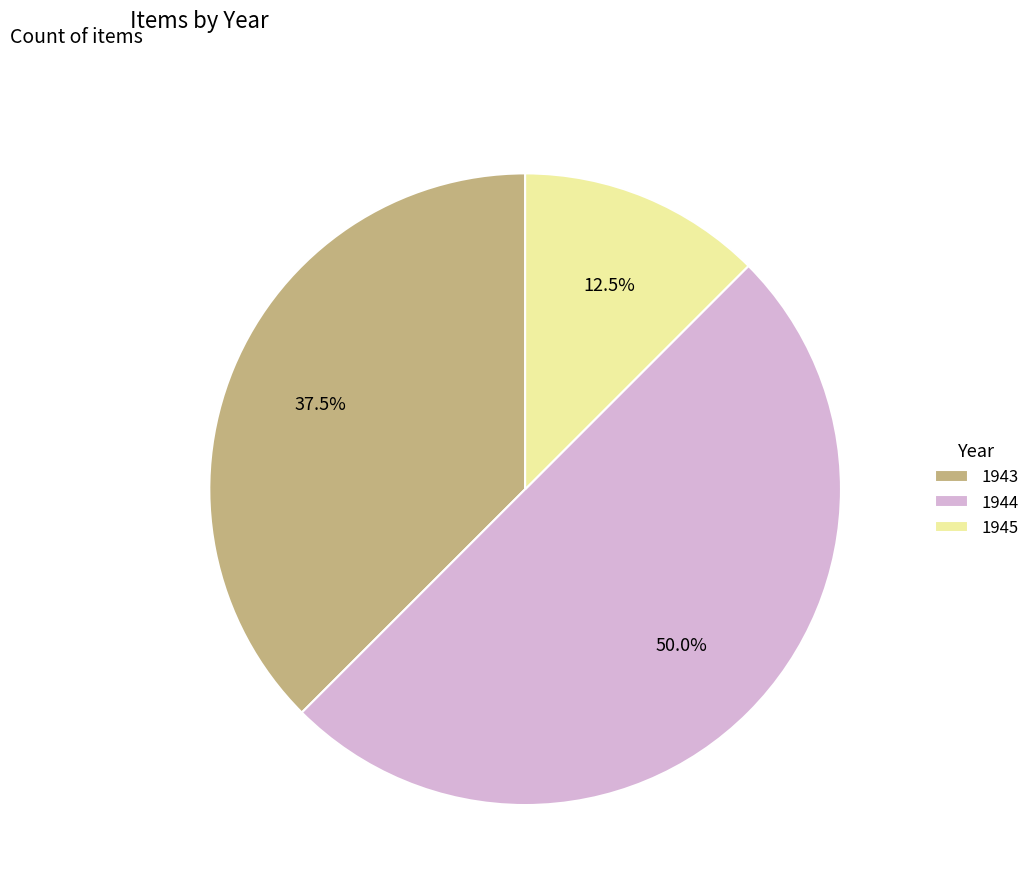

Which slice is the smallest?

1945